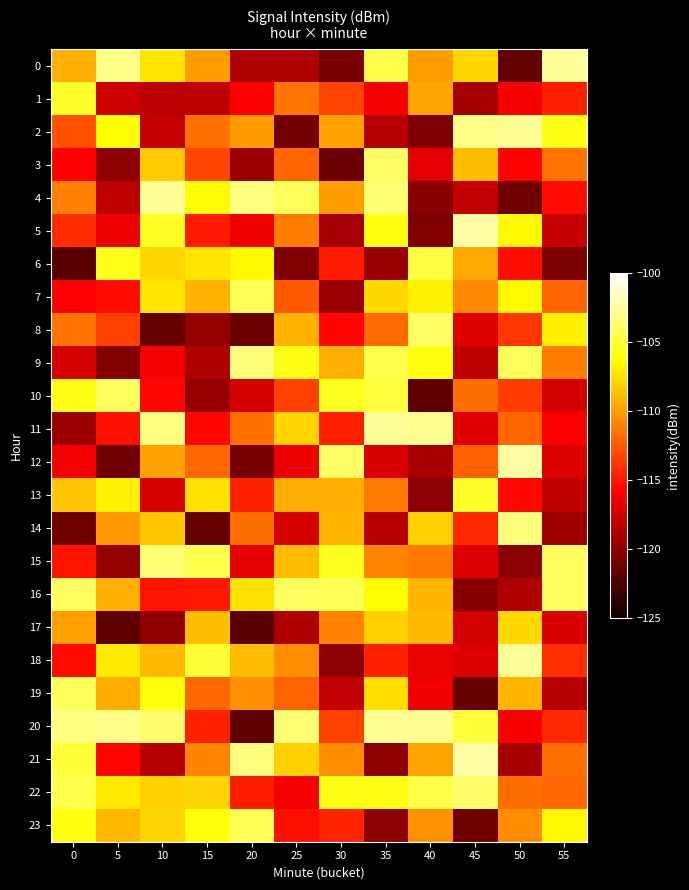

At how many categories does at least one series exceed -105?

12